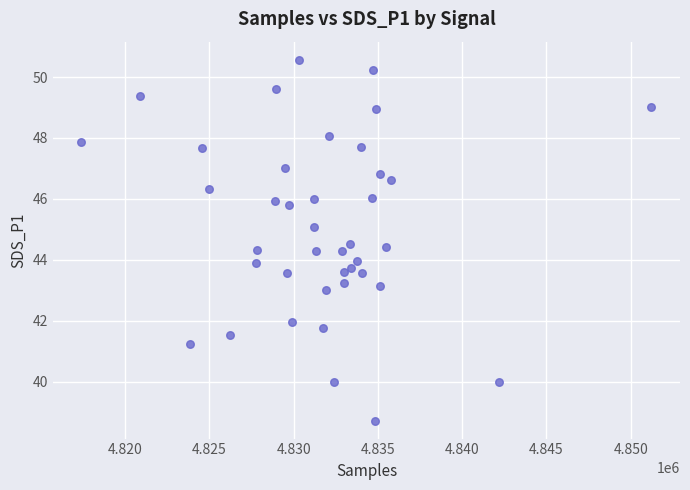

What is the range of X values (max minus min)?

33831.0